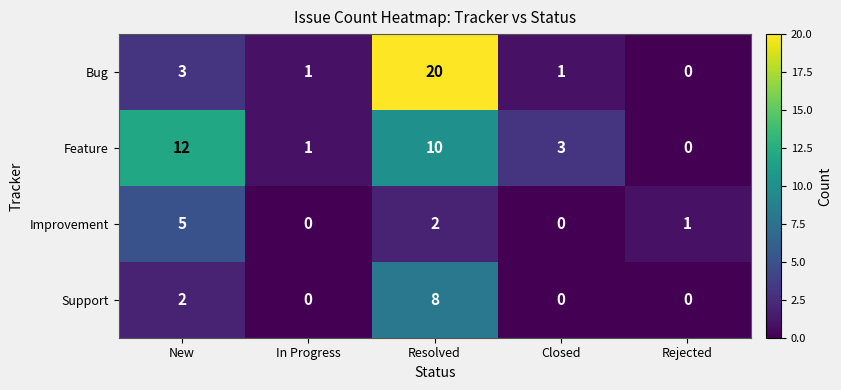

What is the difference between the maximum and minimum values in the Bug series?

20